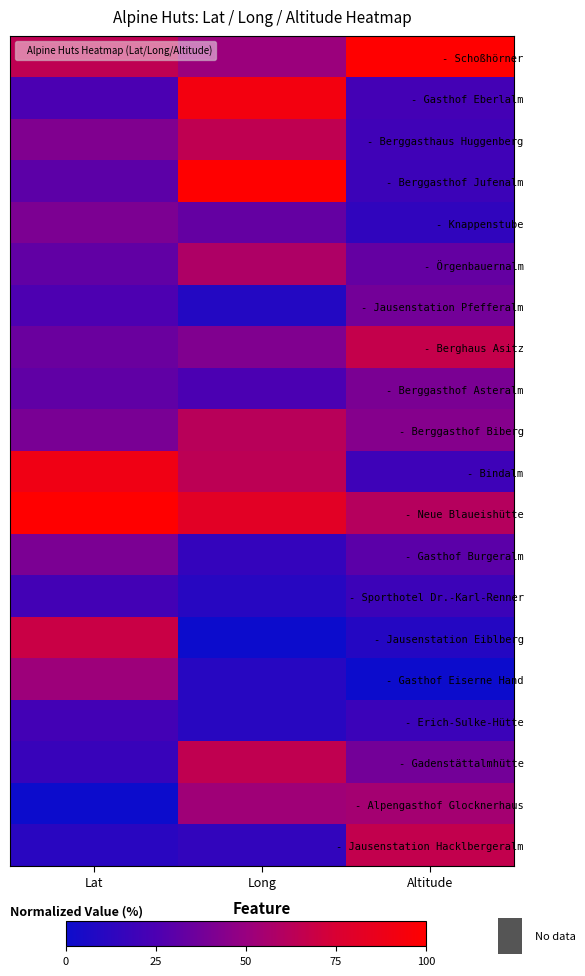

Reading left to right, list all the values displayed in this chart.

- Schoßhörner: Lat=0.6	Long=0.5	Altitude=1.0
- Gasthof Eberlalm: Lat=0.2	Long=0.9	Altitude=0.2
- Berggasthaus Huggenberg: Lat=0.4	Long=0.6	Altitude=0.2
- Berggasthof Jufenalm: Lat=0.3	Long=1.0	Altitude=0.2
- Knappenstube: Lat=0.4	Long=0.3	Altitude=0.1
- Örgenbauernalm: Lat=0.3	Long=0.6	Altitude=0.3
- Jausenstation Pfefferalm: Lat=0.3	Long=0.1	Altitude=0.4
- Berghaus Asitz: Lat=0.4	Long=0.4	Altitude=0.7
- Berggasthof Asteralm: Lat=0.3	Long=0.2	Altitude=0.4
- Berggasthof Biberg: Lat=0.4	Long=0.6	Altitude=0.4
- Bindalm: Lat=0.9	Long=0.6	Altitude=0.2
- Neue Blaueishütte: Lat=1.0	Long=0.8	Altitude=0.6
- Gasthof Burgeralm: Lat=0.4	Long=0.2	Altitude=0.3
- Sporthotel Dr.-Karl-Renner: Lat=0.2	Long=0.1	Altitude=0.2
- Jausenstation Eiblberg: Lat=0.7	Long=0.0	Altitude=0.1
- Gasthof Eiserne Hand: Lat=0.5	Long=0.1	Altitude=0.0
- Erich-Sulke-Hütte: Lat=0.2	Long=0.1	Altitude=0.2
- Gadenstättalmhütte: Lat=0.2	Long=0.7	Altitude=0.4
- Alpengasthof Glocknerhaus: Lat=0.0	Long=0.5	Altitude=0.5
- Jausenstation Hacklbergeralm: Lat=0.1	Long=0.2	Altitude=0.7